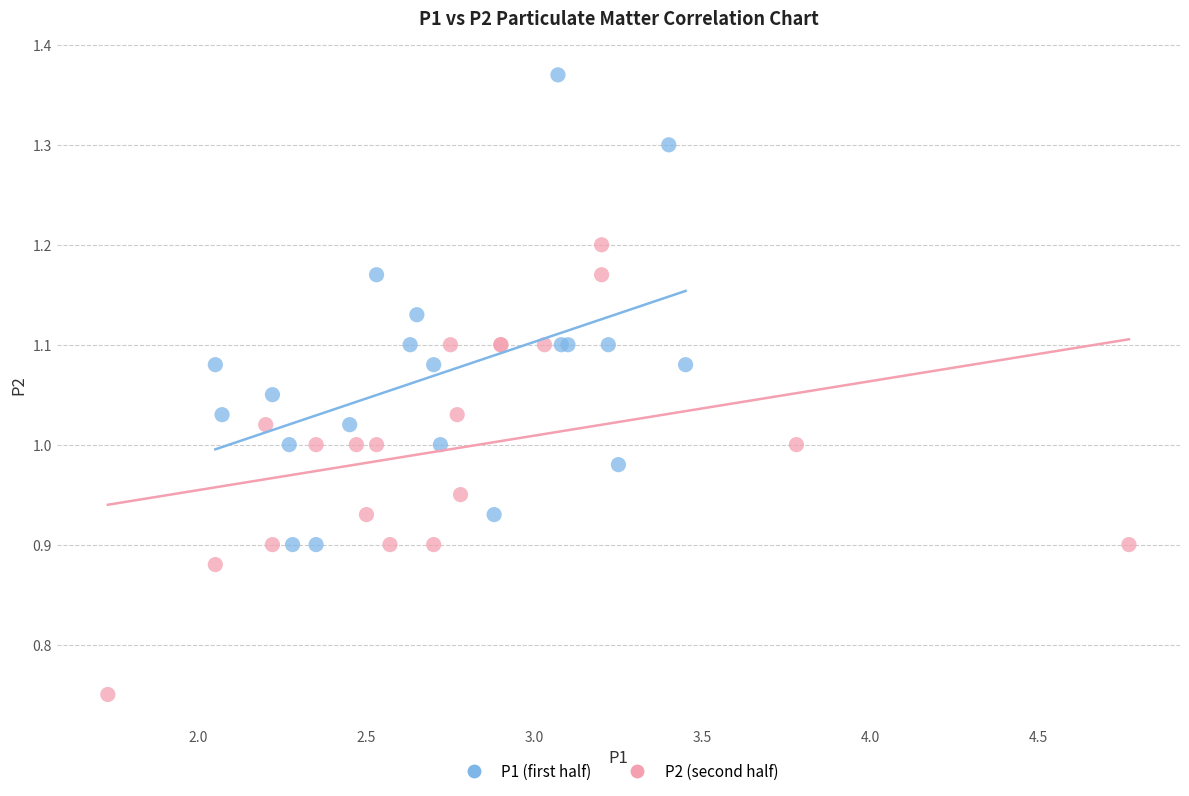

Which series has the largest Y range (max minus min)?

P1 (first half)